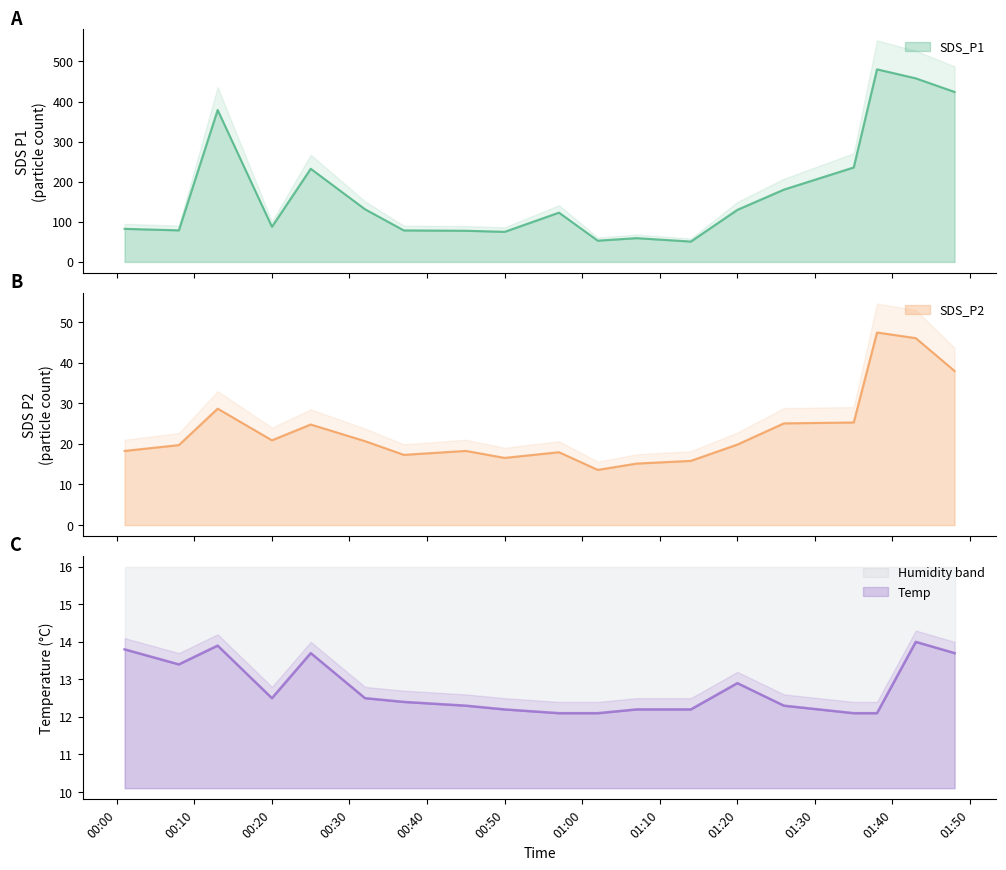

Where does the SDS_P1 series first go above 123?

2022/10/18 00:13